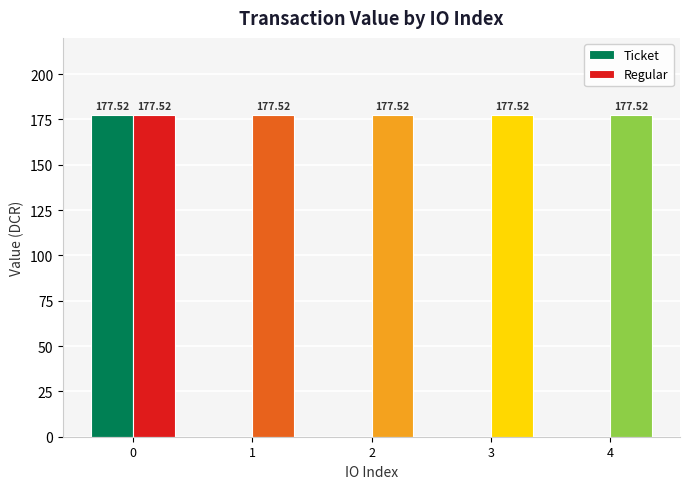

How many groups of bars are there?

5